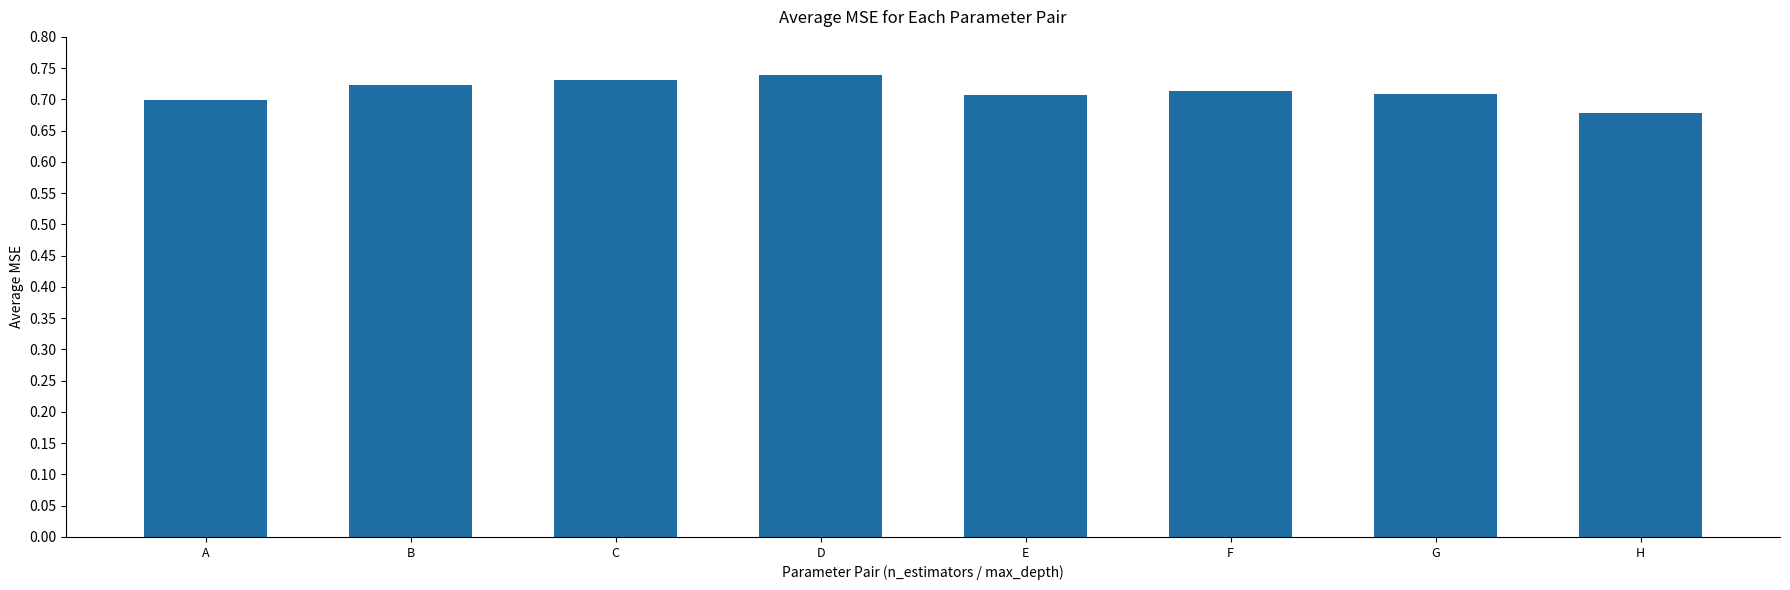

Which category has the lowest value across all series?

H